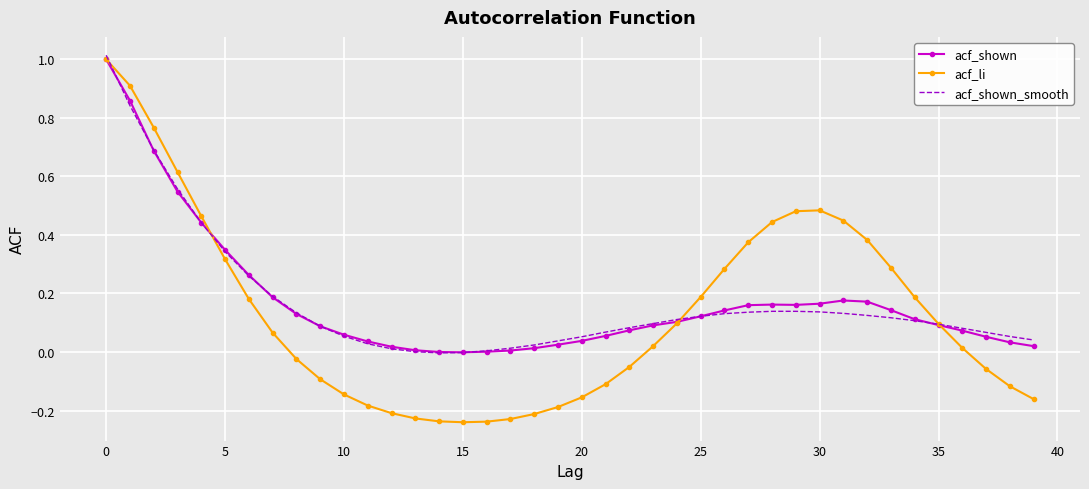

Which series has the widest spread of values?

acf_li